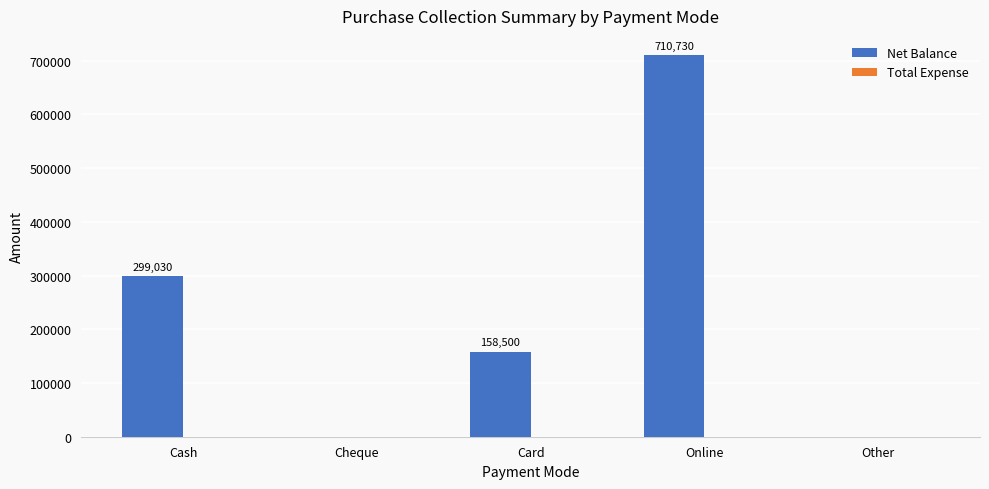

What is the change in value from Cheque to Card?

+158500